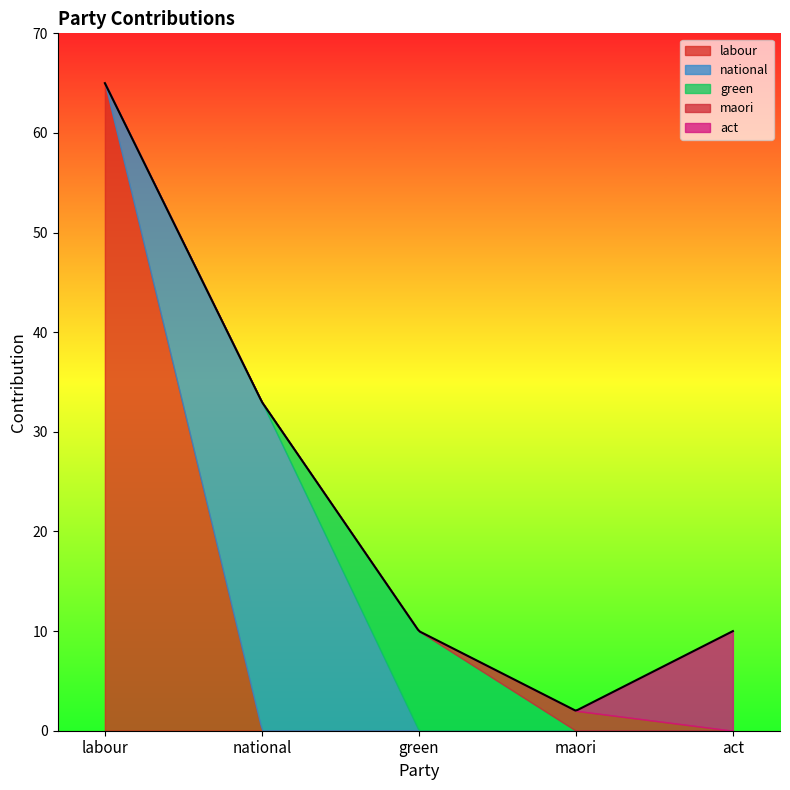

How many interior local peaks does the maori series have?

1